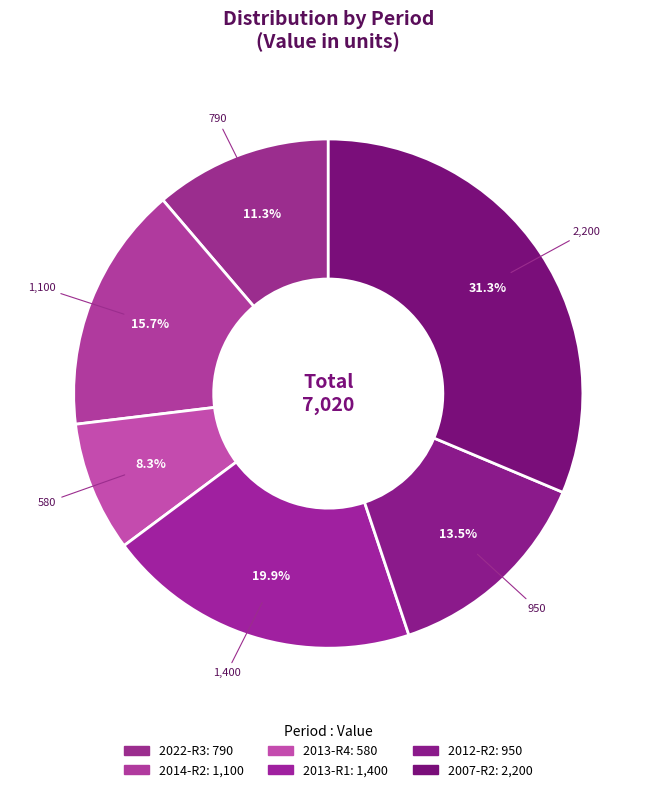

How many segments does this pie chart have?

6